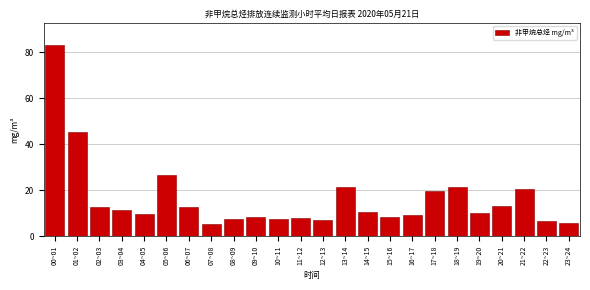

Where is the data nearest to the value 44?

01~02